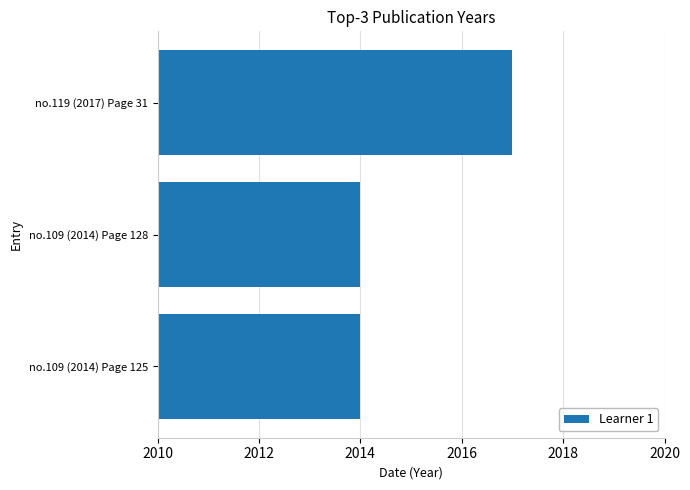

Is it true that the value at no.109 (2014) Page 125 is 2014?

True